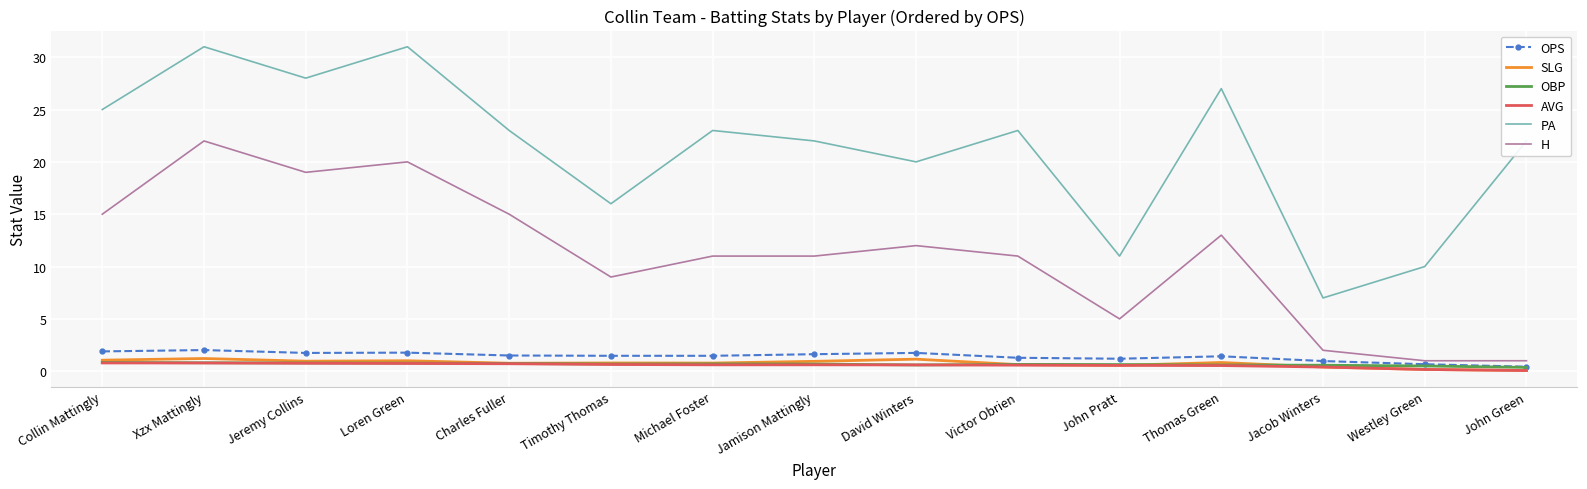

What is the difference between the second highest and second lowest values in the PA series?

21.0